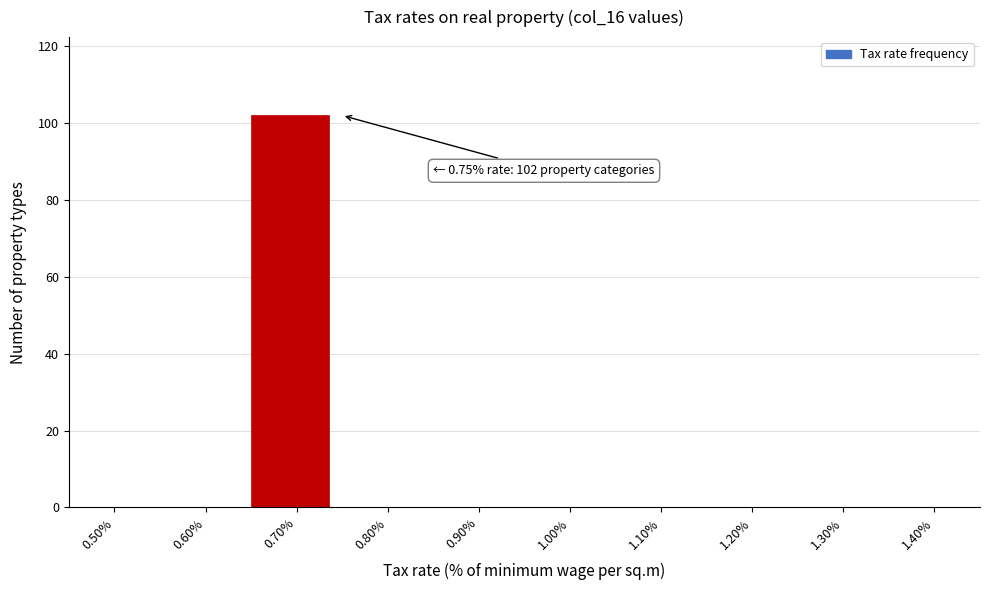

Reading right to left, list all the values displayed in this chart.

1.40%=0	1.30%=0	1.20%=0	1.10%=0	1.00%=0	0.90%=0	0.80%=0	0.70%=102	0.60%=0	0.50%=0